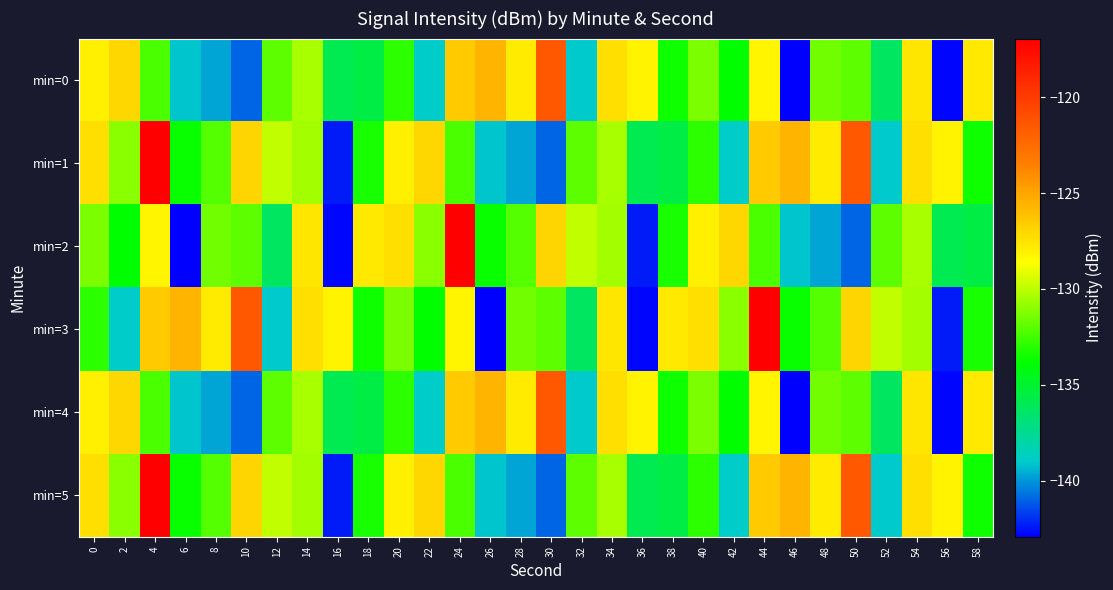

Between 38 and 52, which is larger?

38